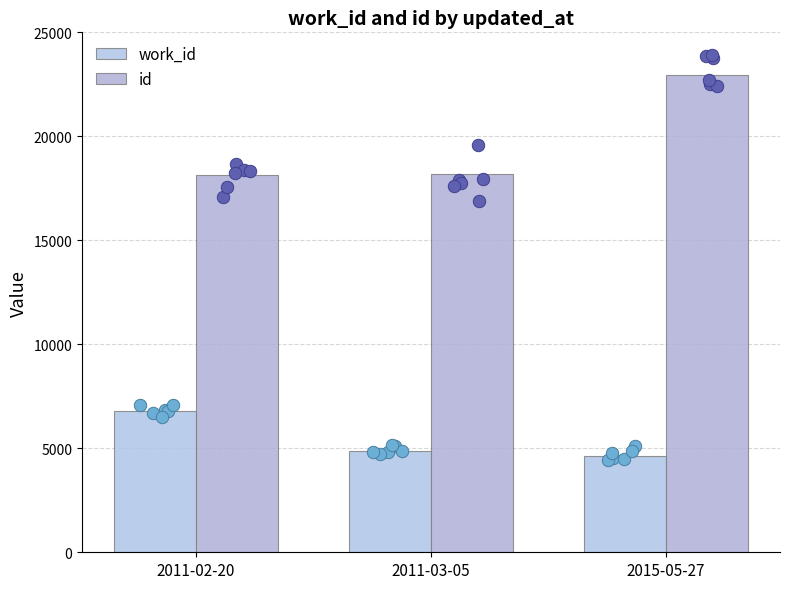

Which series reaches the minimum Y coordinate?

work_id